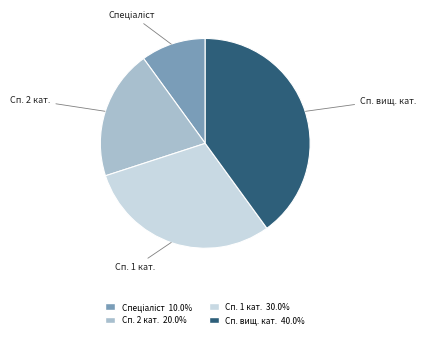

Does any single category account for the majority?

No